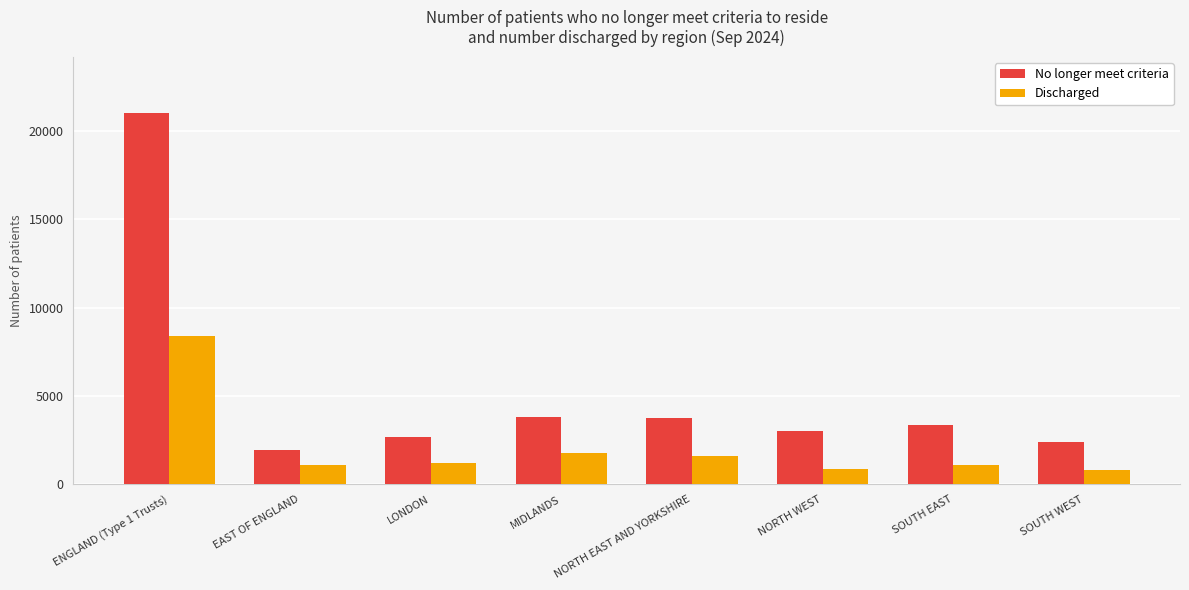

What is the sum of all Discharged values?

16828